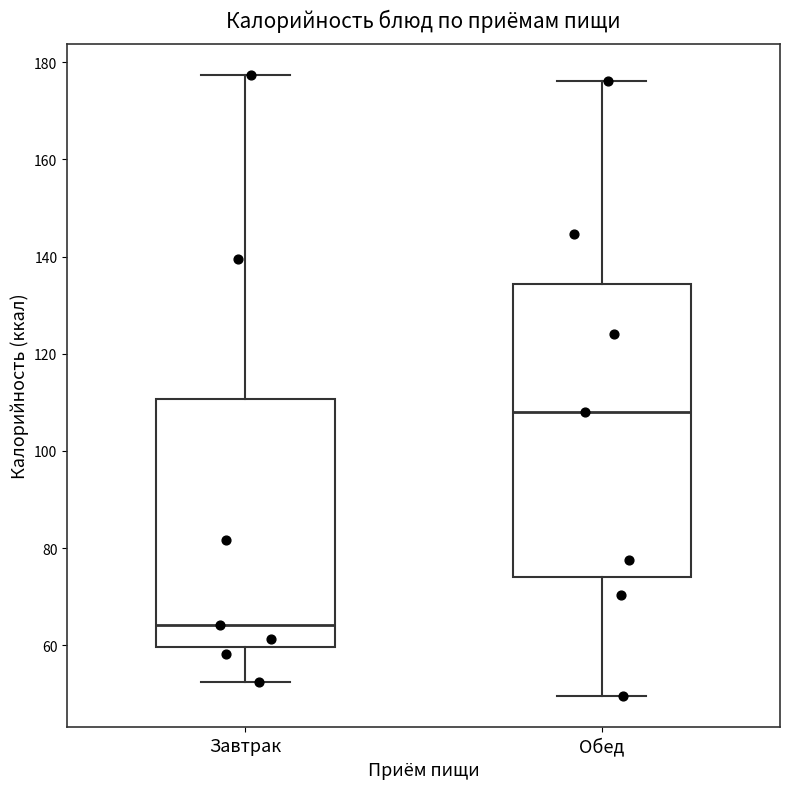

Which box is the tallest, from its lower edge to its upper edge?

Обед